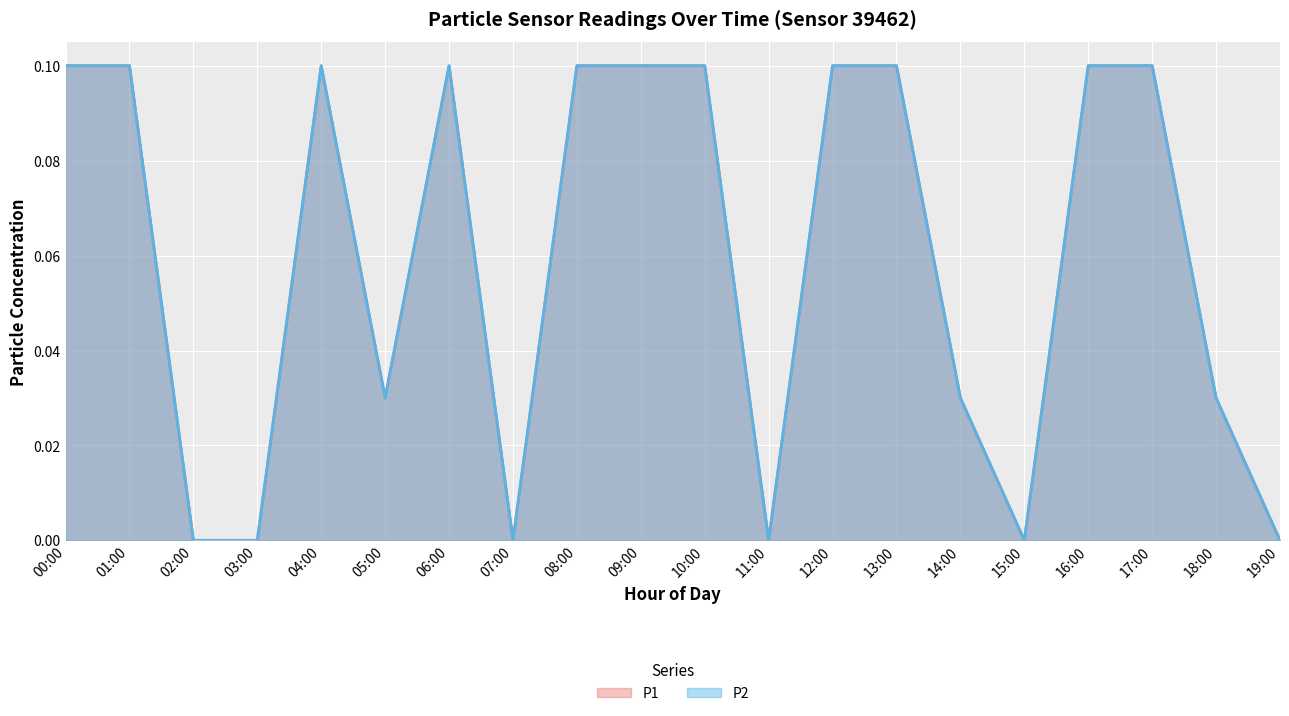

Which series has the largest total across all categories?

P1